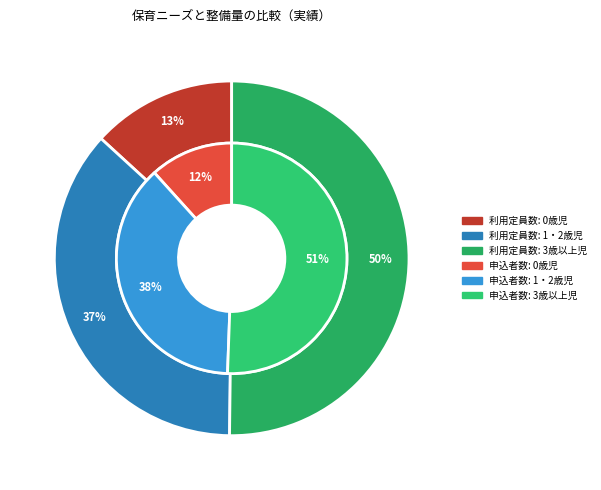

Which slice represents more than half of the pie?

3歳以上児